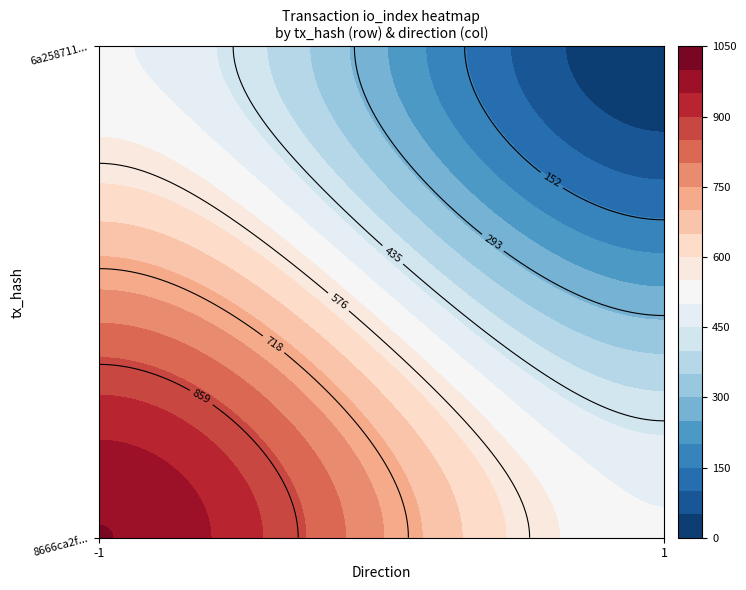

True or false: 8666ca2fd965989158ad94638e1de67c25f2f3c has a value of -1 at direction.

False